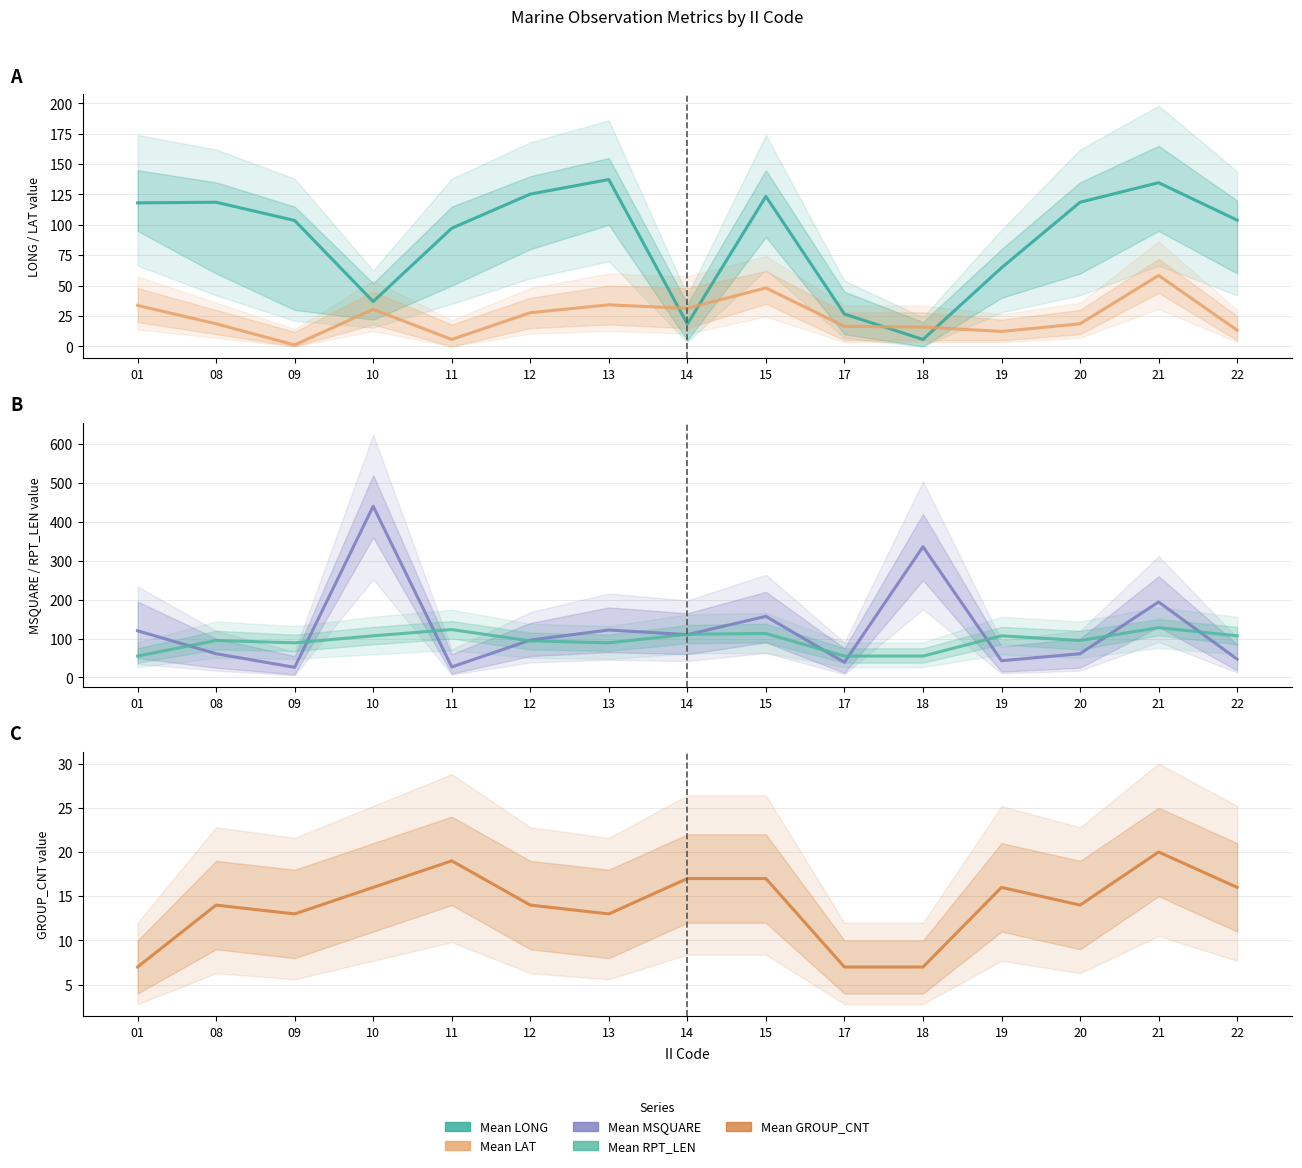

What is the minimum value shown in the chart?

1.2